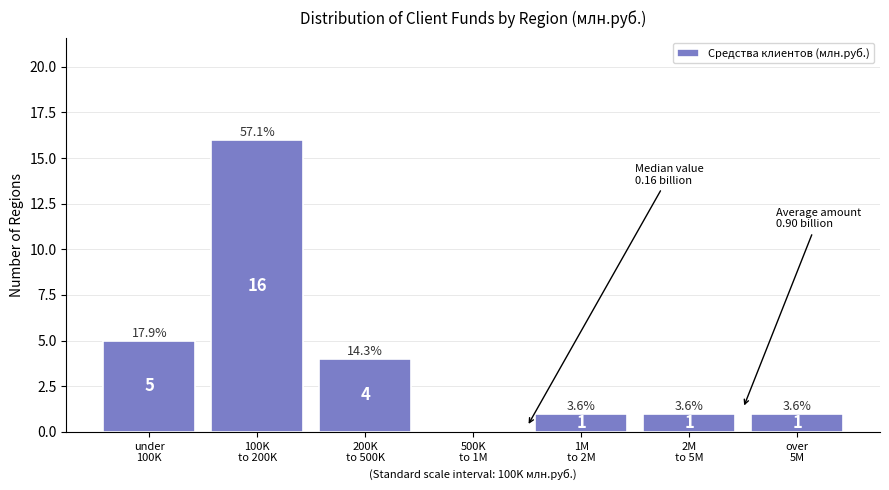

What is the sum of all values?

28